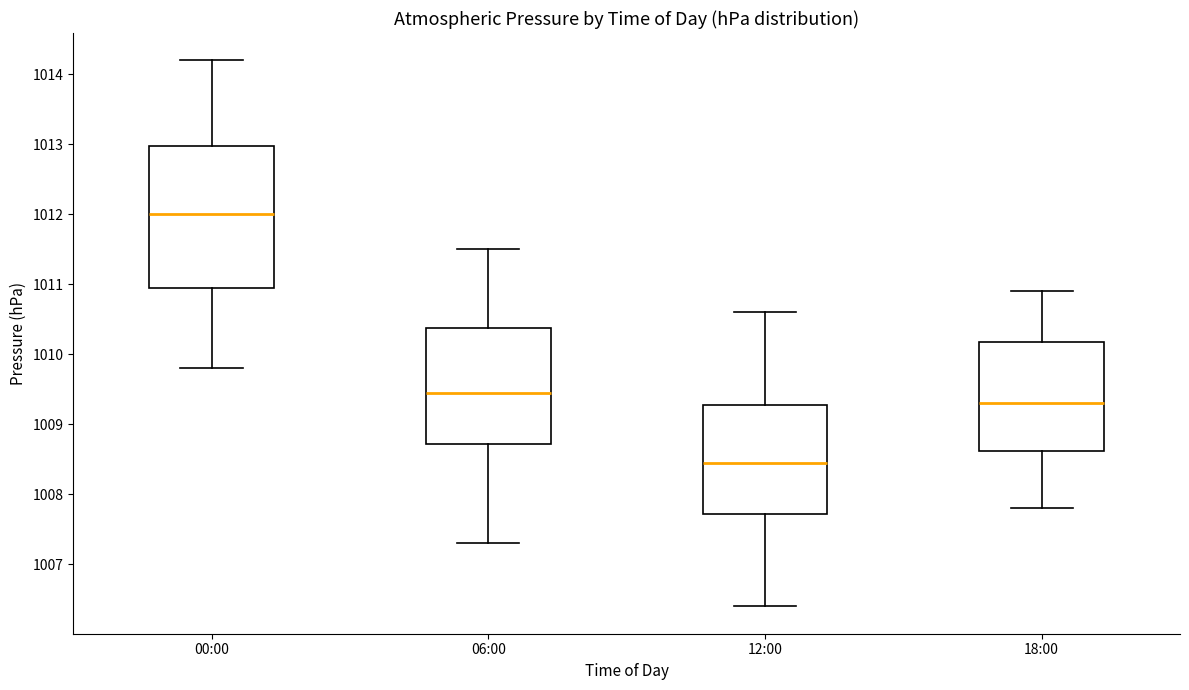

Reading left to right, read every box against the y-axis: the position of its median line, the range the box covers, and the ends of its whiskers. The values are not printed on the chart, so give them approximately, as read against the axis.

00:00: median 1012.0, box 1011.0 to 1013.0, whiskers 1009.8 to 1014.2
06:00: median 1009.5, box 1008.7 to 1010.4, whiskers 1007.3 to 1011.5
12:00: median 1008.5, box 1007.7 to 1009.3, whiskers 1006.4 to 1010.6
18:00: median 1009.3, box 1008.6 to 1010.2, whiskers 1007.8 to 1010.9